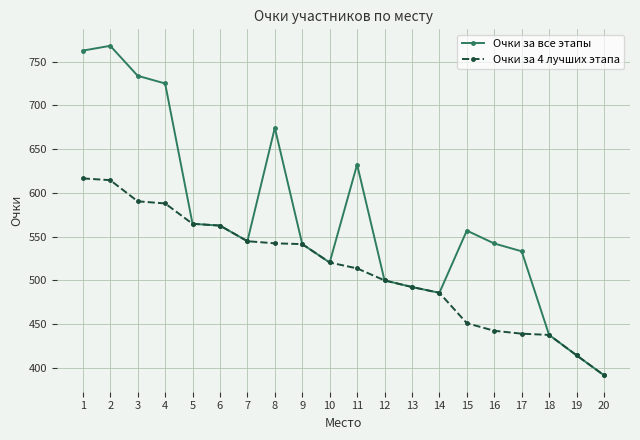

True or false: Очки за 4 лучших этапа has a value of 414.3 at 19.

True